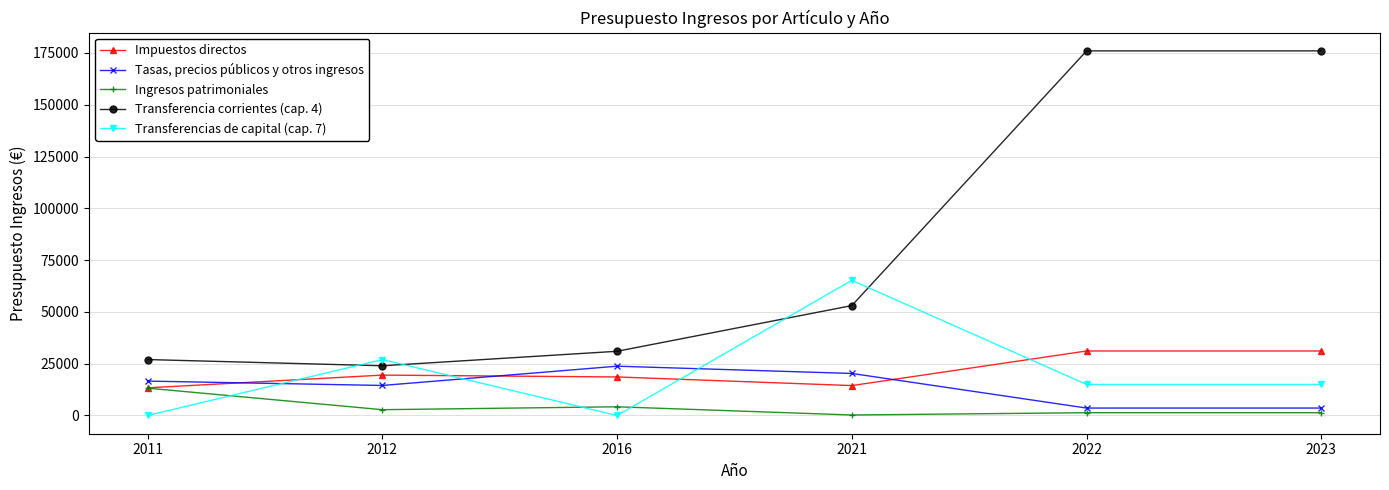

What is the spread (max minus min) of values at 2021?

65026.7